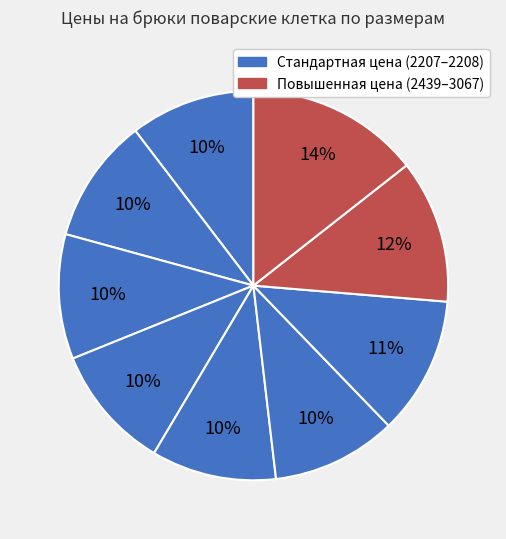

Count the number of slices in the pie.

9